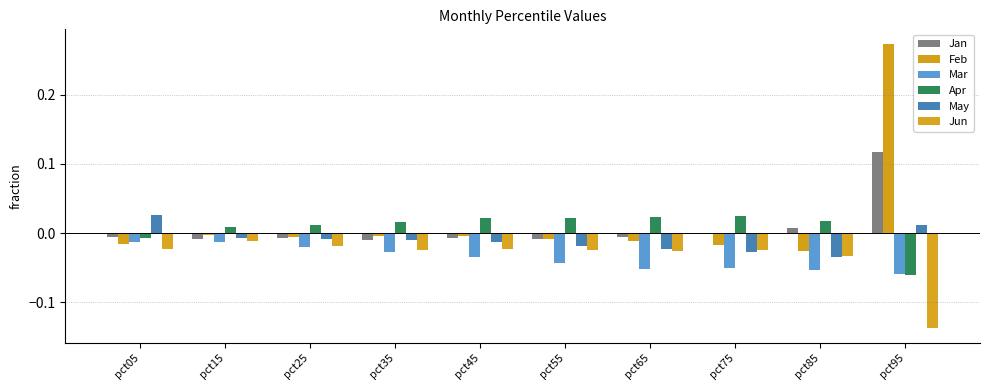

The Jan series shows -0.0 at pct25. True or false?

False